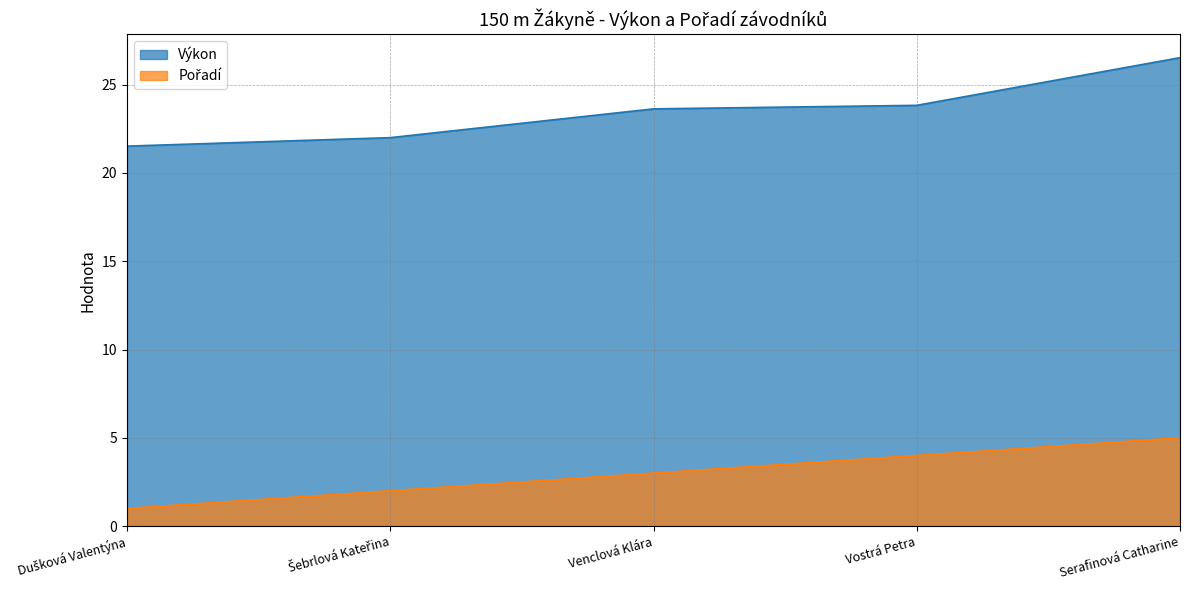

What is the average value of the Pořadí series?

3.0